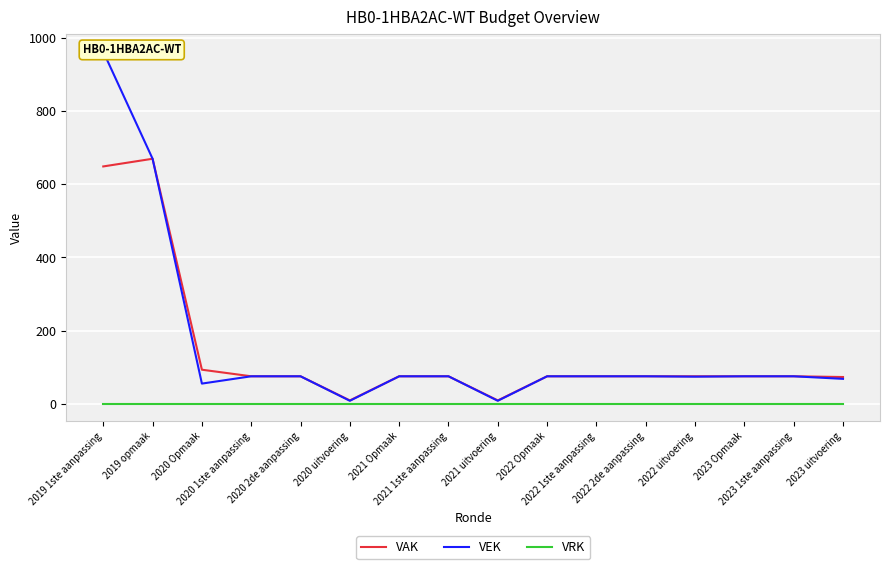

What is the difference between the VEK values at 2021 uitvoering and 2022 1ste aanpassing?

67